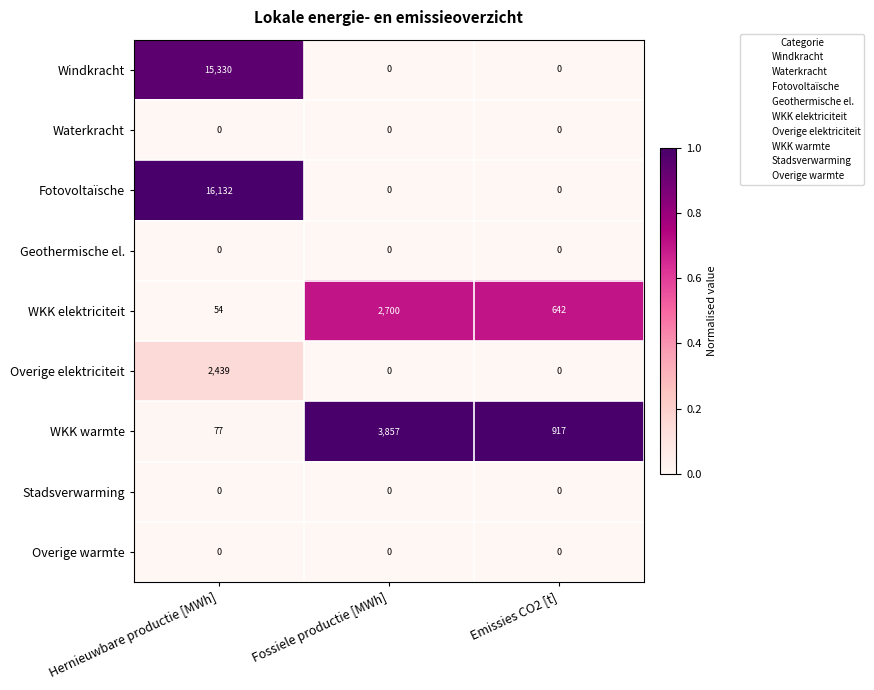

Is it true that Stadsverwarming equals 0 at Emissies CO2 [t]?

True